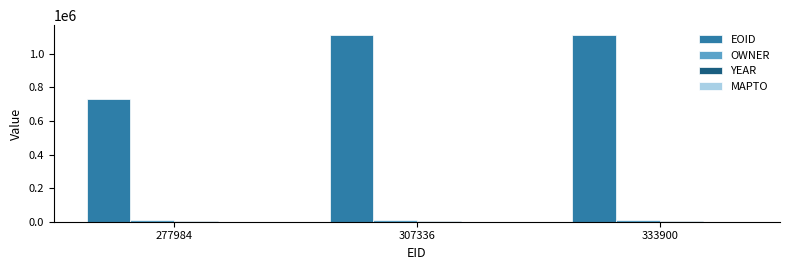

Does the chart contain stacked bars?

No